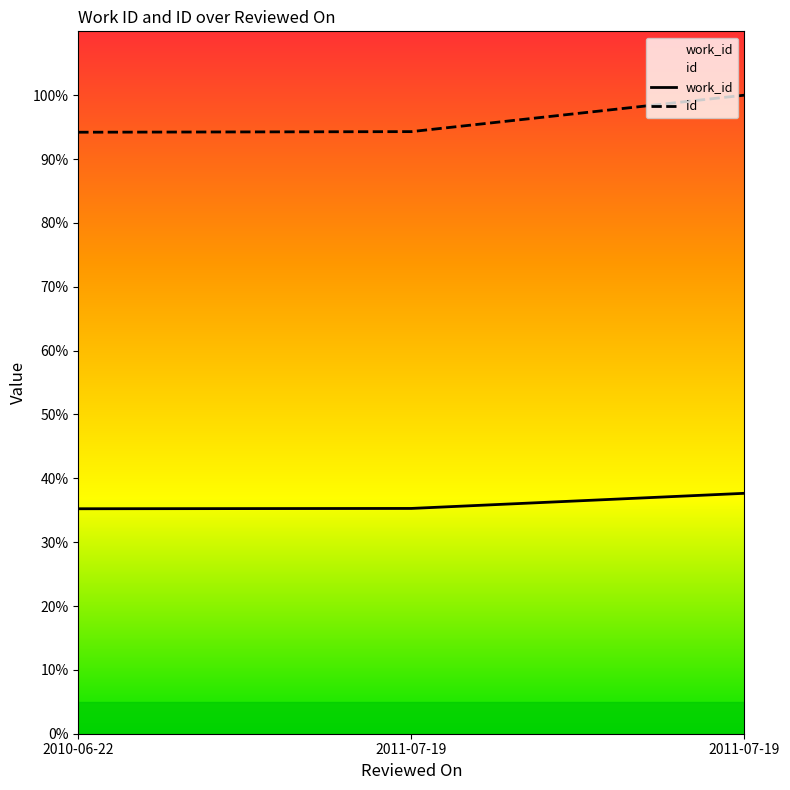

At which category does the chart reach its minimum across all series?

2010-06-22